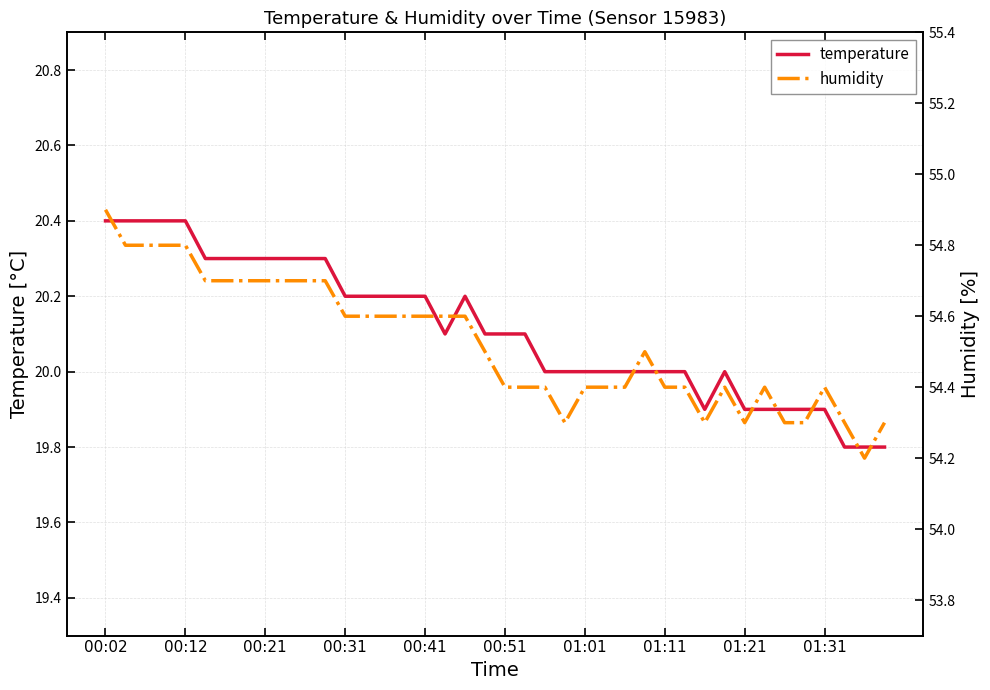

What is the difference between the maximum and minimum values in the temperature series?

0.6